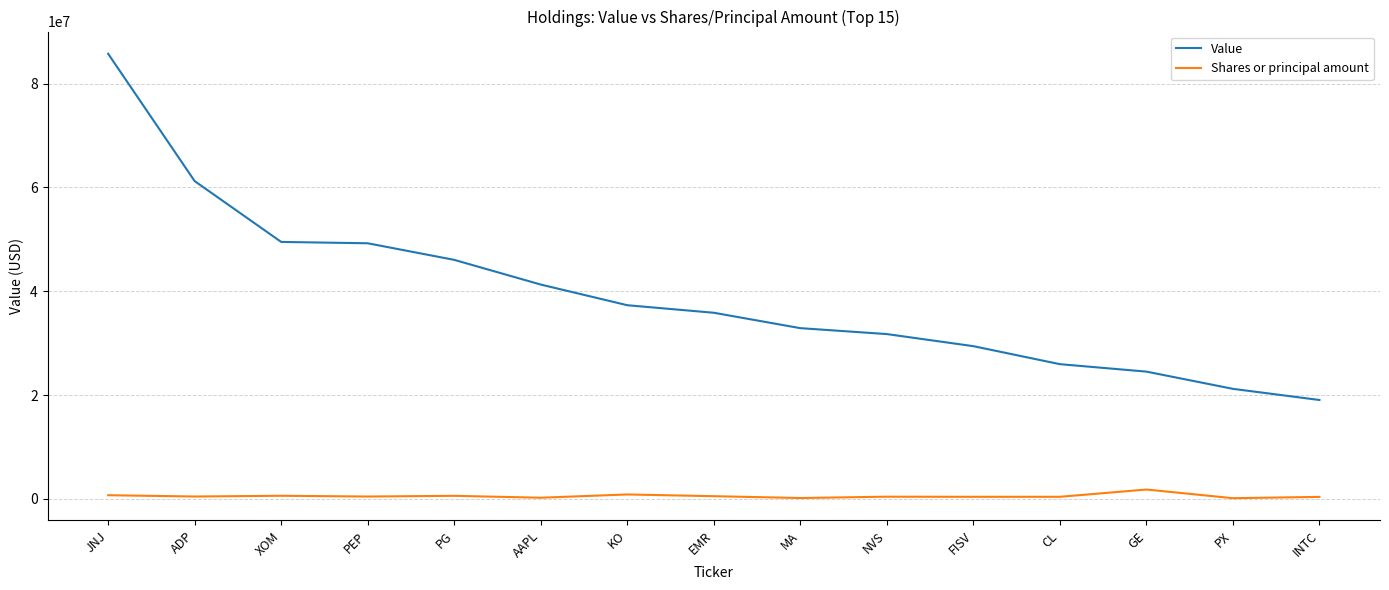

Between JNJ and CL, which series saw the biggest shift?

Value